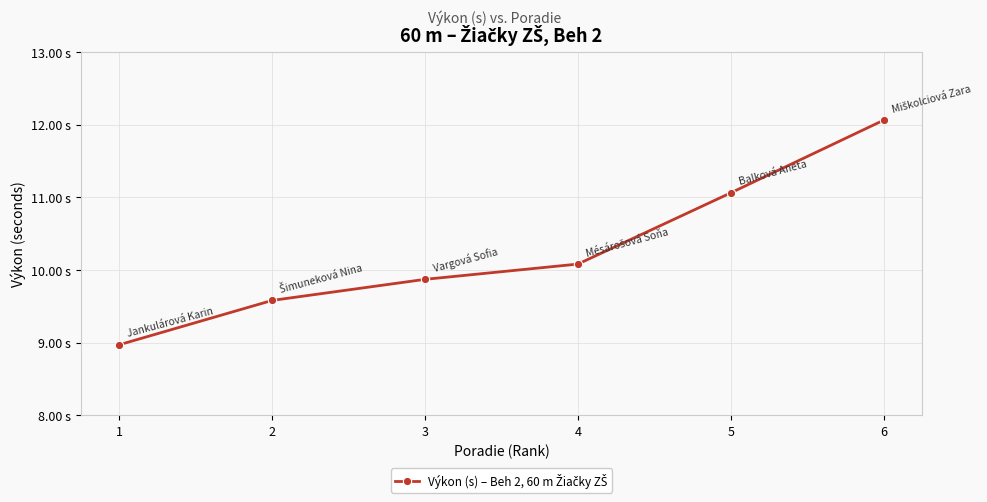

What is the value of the 1st point from the left?

9.0